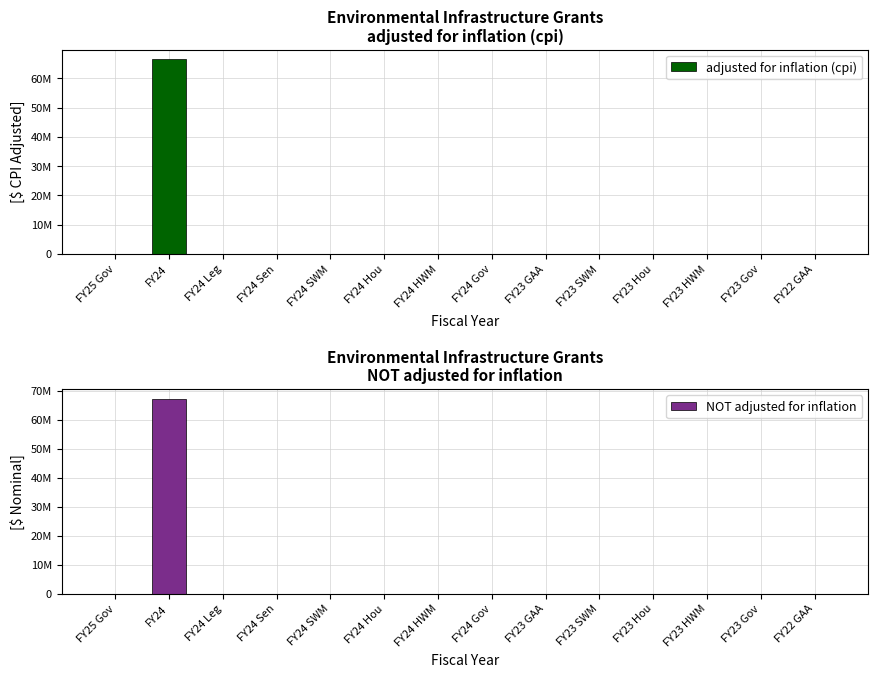

The value of NOT adjusted for inflation at FY22 GAA is 0. True or false?

True